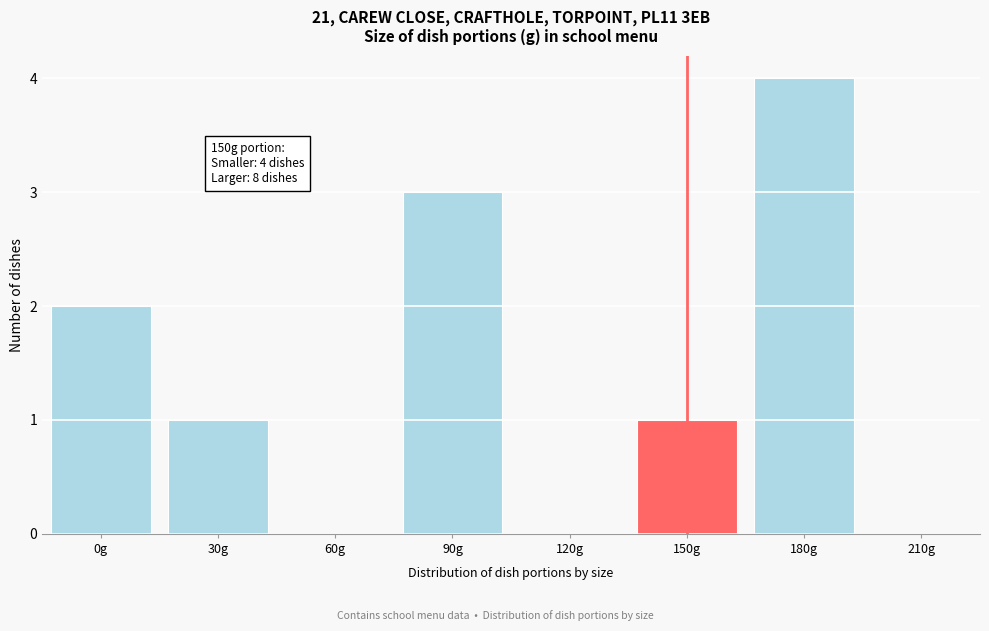

Reading left to right, extract all data points from this chart.

0g=2	30g=1	60g=0	90g=3	120g=0	150g=1	180g=4	210g=0